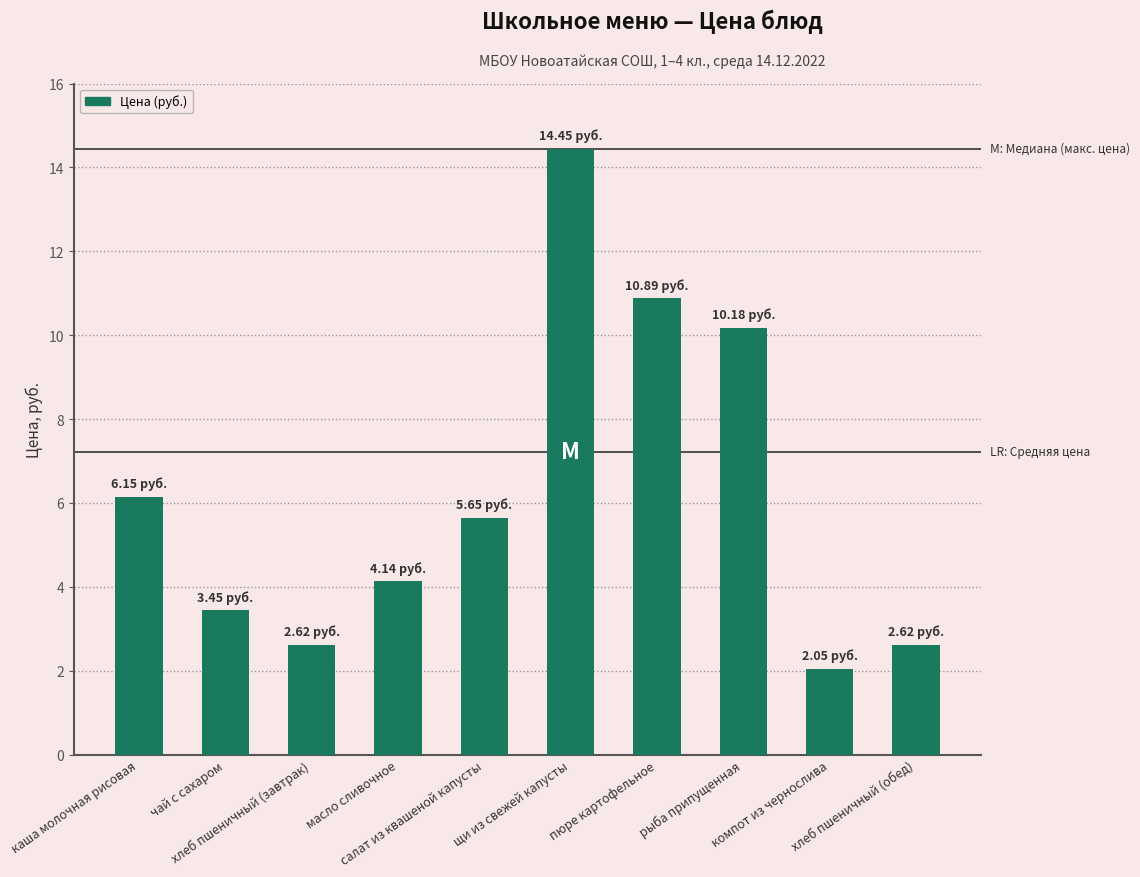

True or false: the data shows 2.6 at хлеб пшеничный (обед).

True